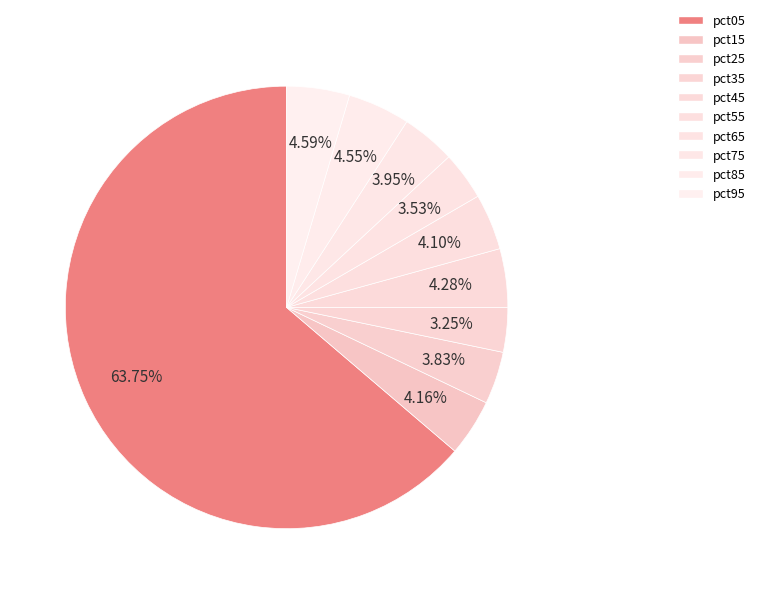

To the nearest percent, what is the difference between the largest and smallest slice percentages?

61%